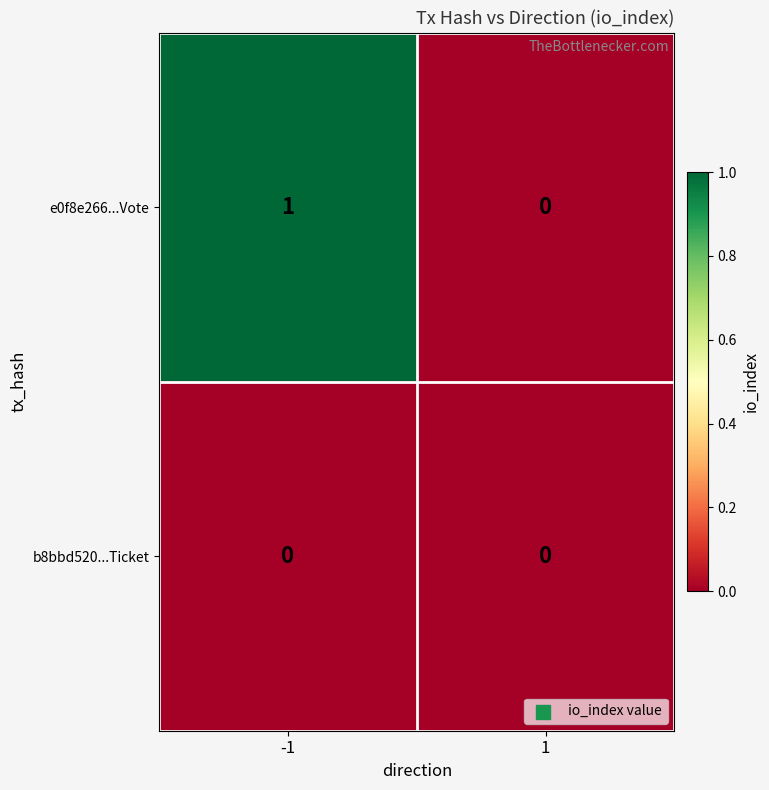

List the series in order of their overall mean, highest first.

e0f8e266...Vote, b8bbd520...Ticket